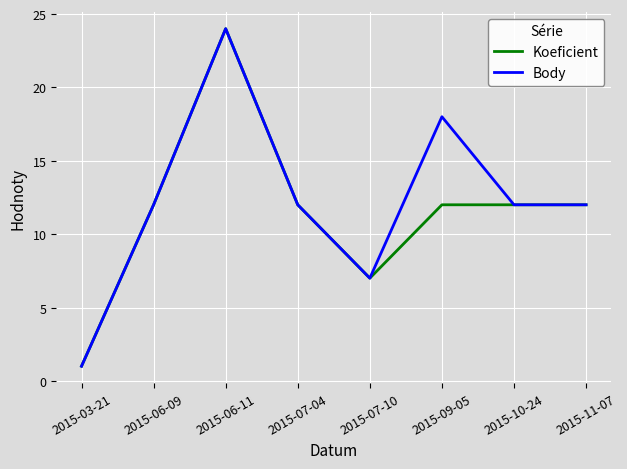

Reading left to right, list all the values displayed in this chart.

Koeficient: 1	12	24	12	7	12	12	12
Body: 1	12	24	12	7	18	12	12